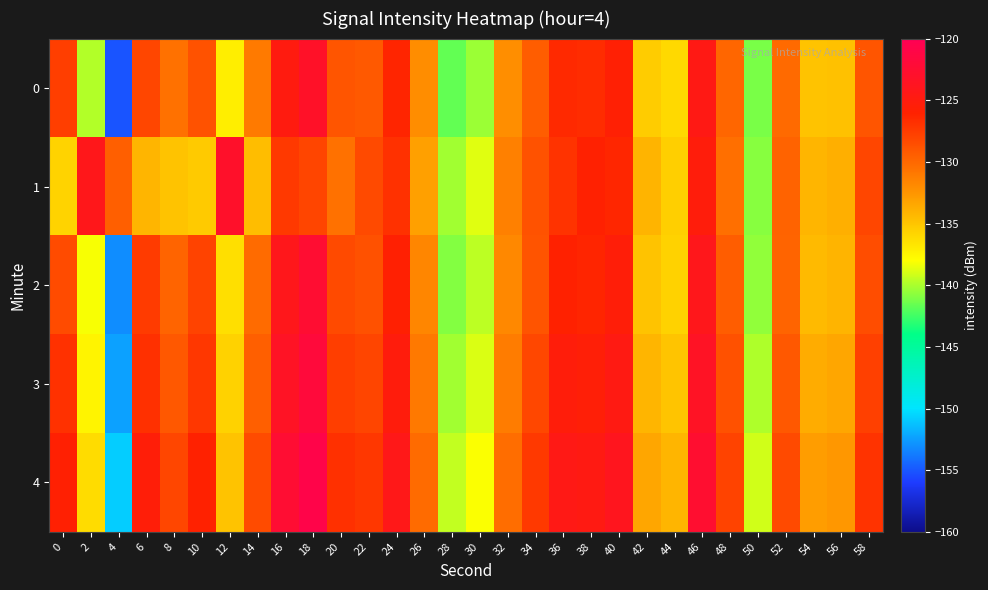

Between 26 and 50, which is larger?

26